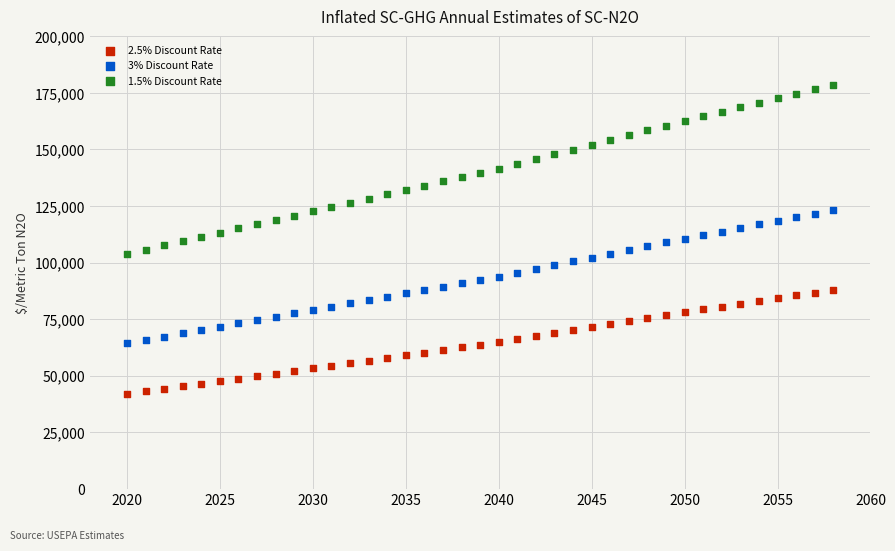

Across all data points, what is the range of Y values (max minus min)?

136708